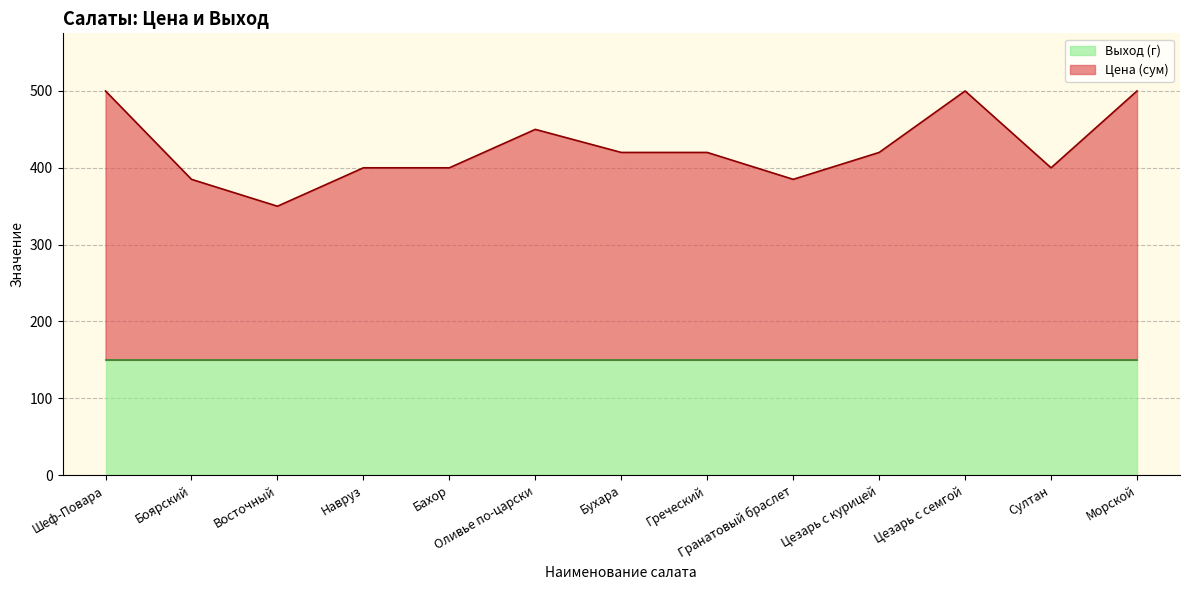

Rank the categories by value from highest to lowest.

Шеф-Повара, Цезарь с семгой, Морской, Оливье по-царски, Бухара, Греческий, Цезарь с курицей, Навруз, Бахор, Султан, Боярский, Гранатовый браслет, Восточный